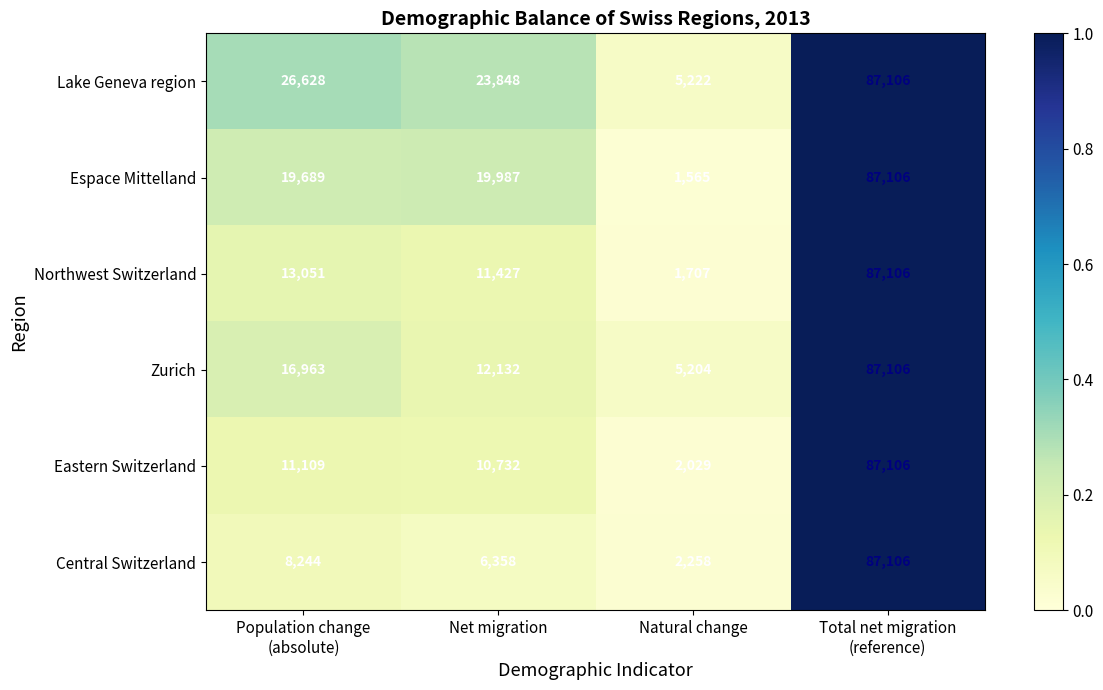

Which series has the largest total across all categories?

Lake Geneva region